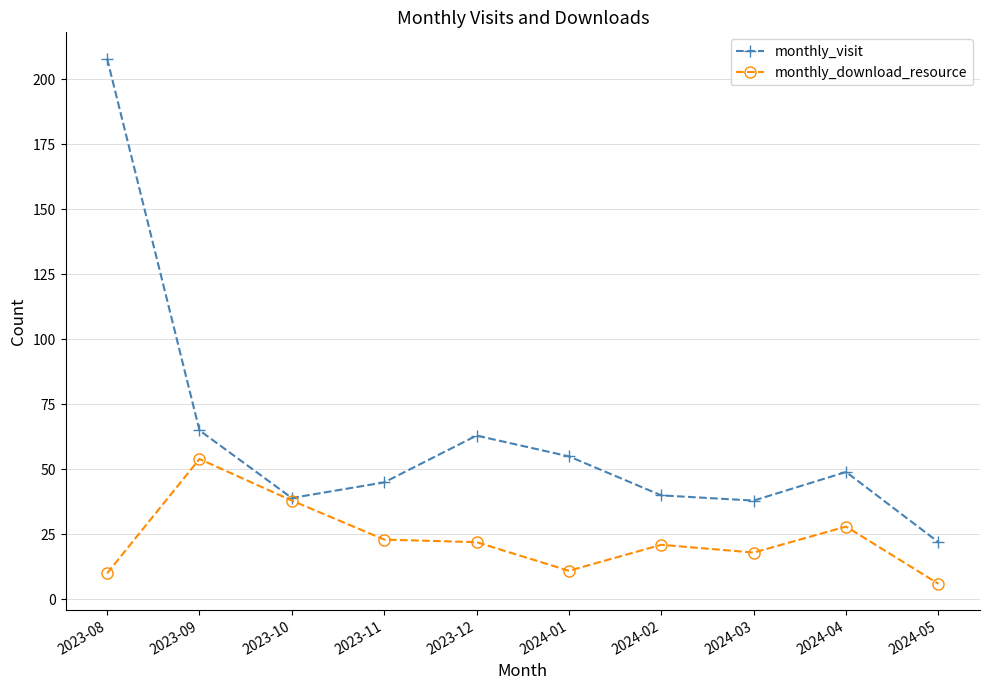

At which label does monthly_download_resource reach its peak?

2023-09